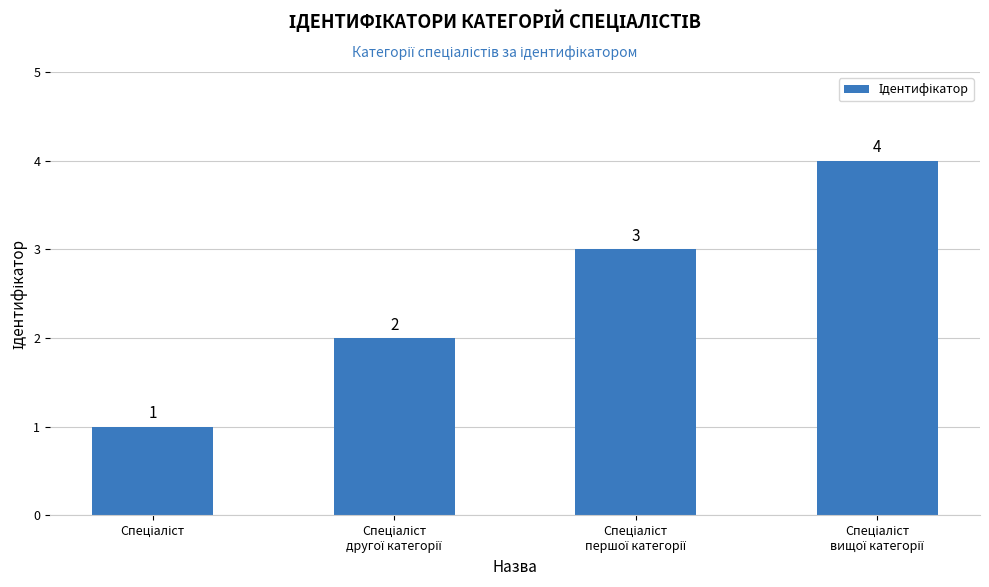

What is the maximum value shown in the chart?

4